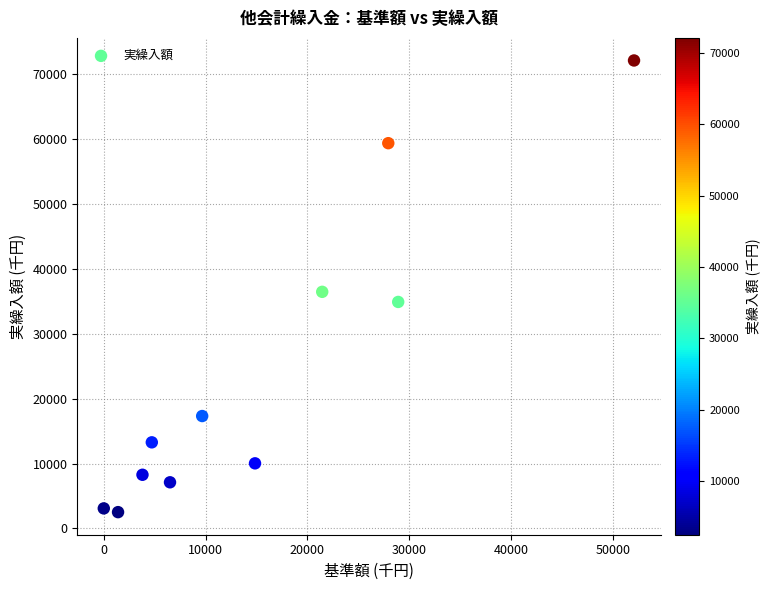

What Y value in the scatter plot is closest to 37304?

36452